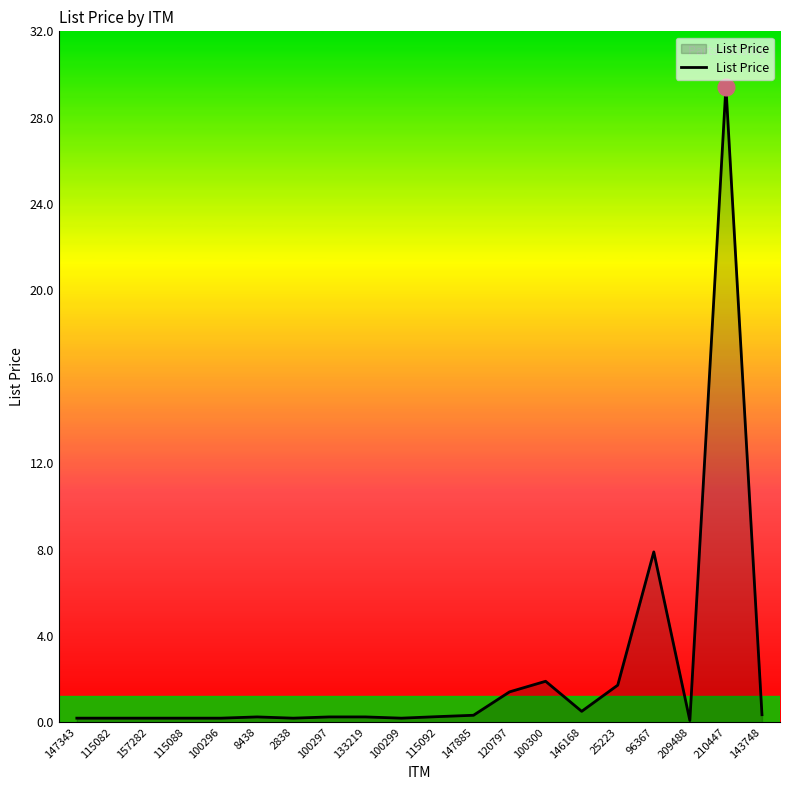

What position from the left is 120797?

13